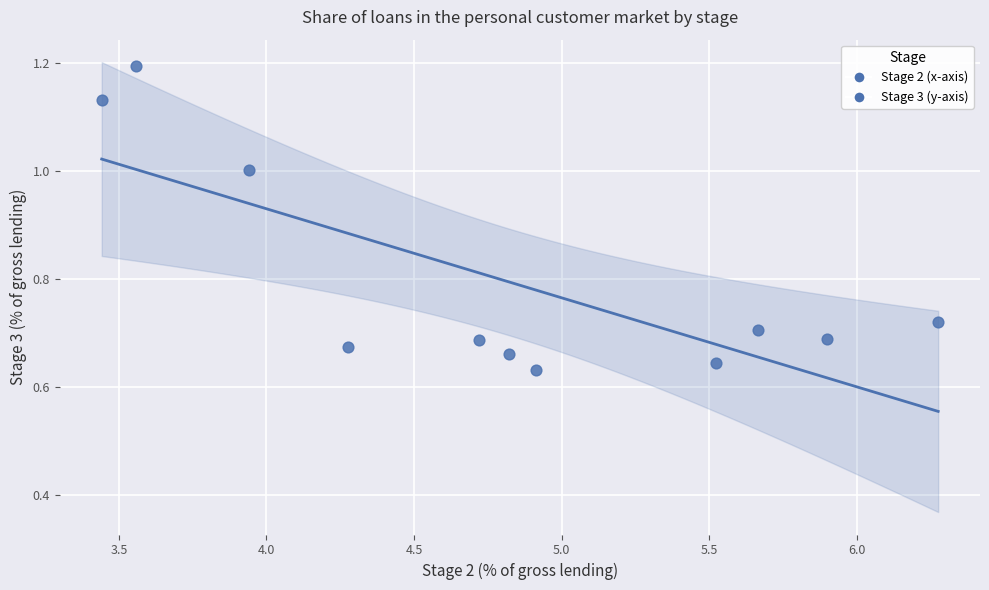

What is the average Y value?

0.8